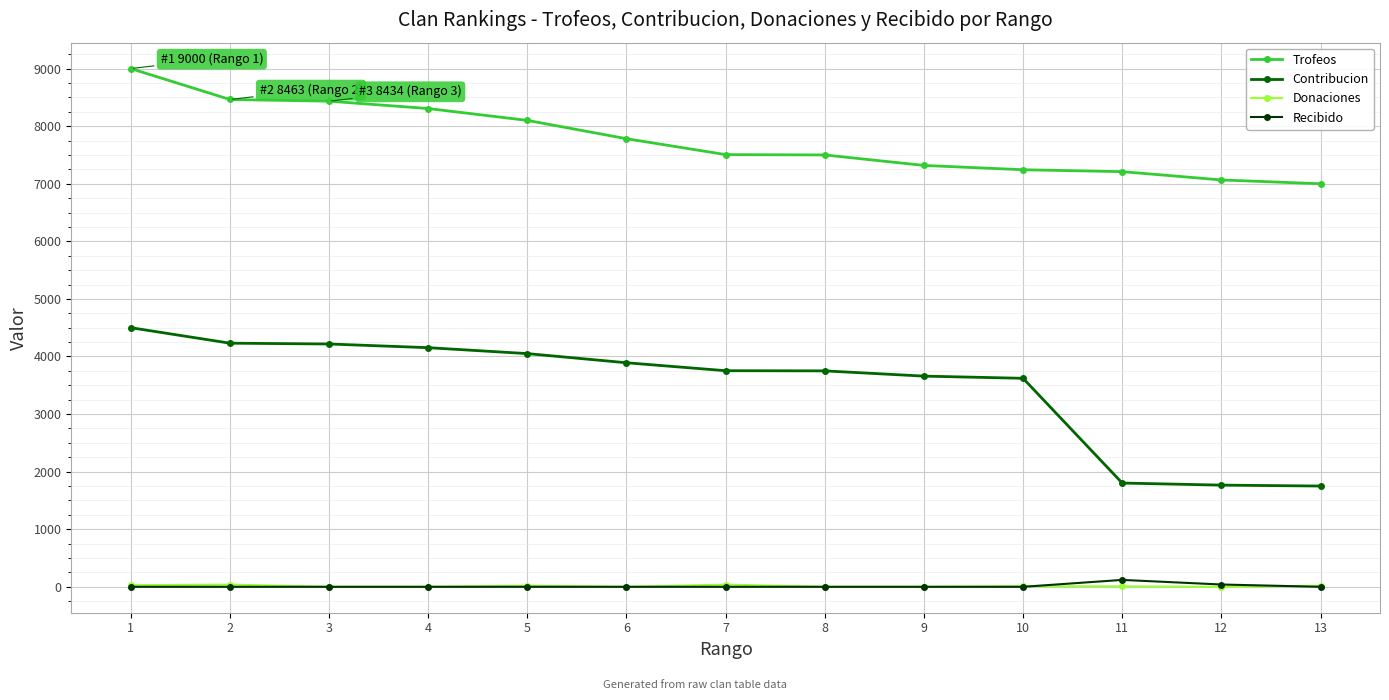

The value of Contribucion at 1 is 8099. True or false?

False